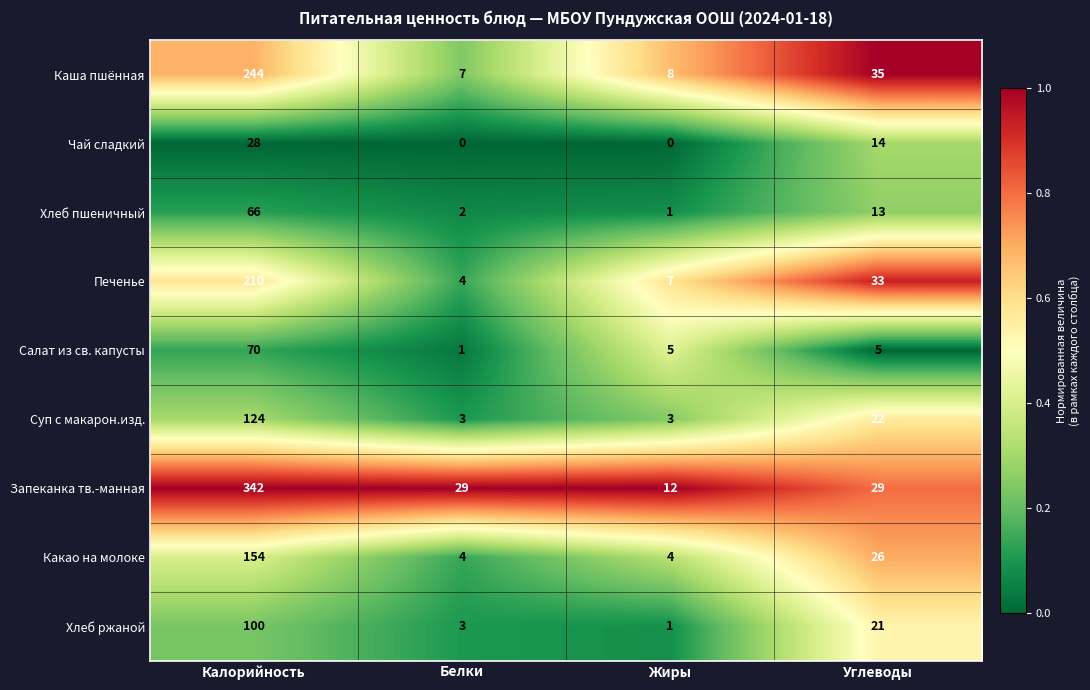

What is the greatest value displayed?

342